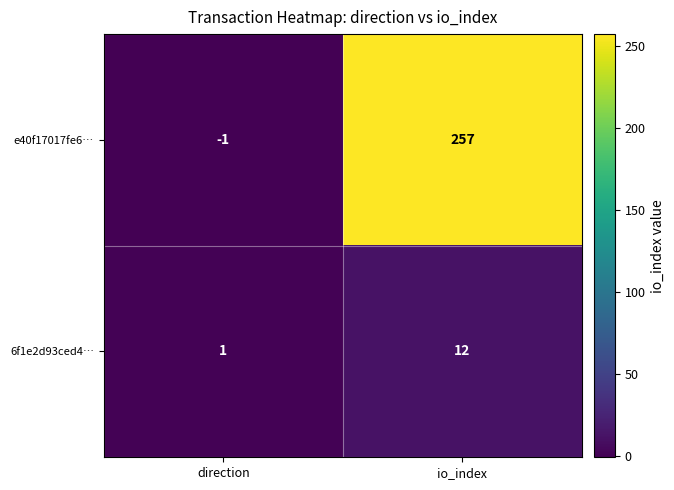

The value of e40f17017fe6… at io_index is 89. True or false?

False